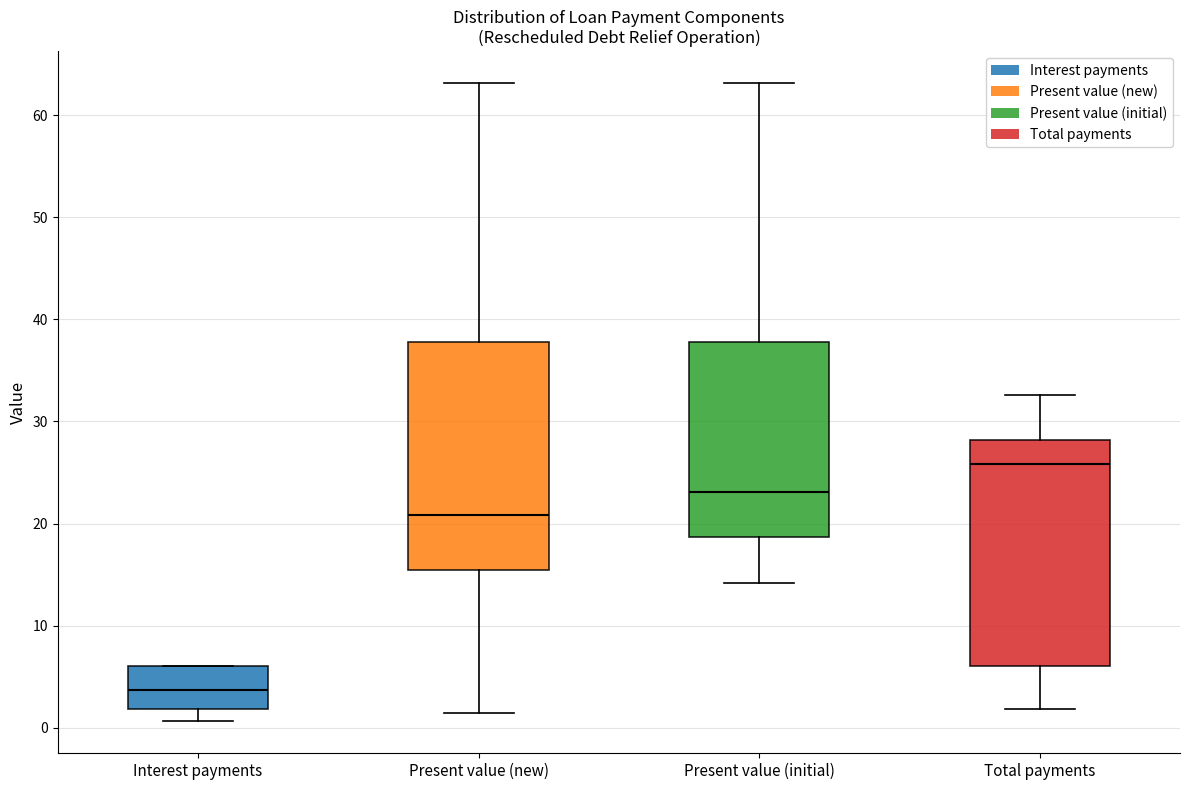

Where is the lower edge of the box for Interest payments on the y-axis? The values are not printed on the chart, so give them approximately, as read against the axis.

2